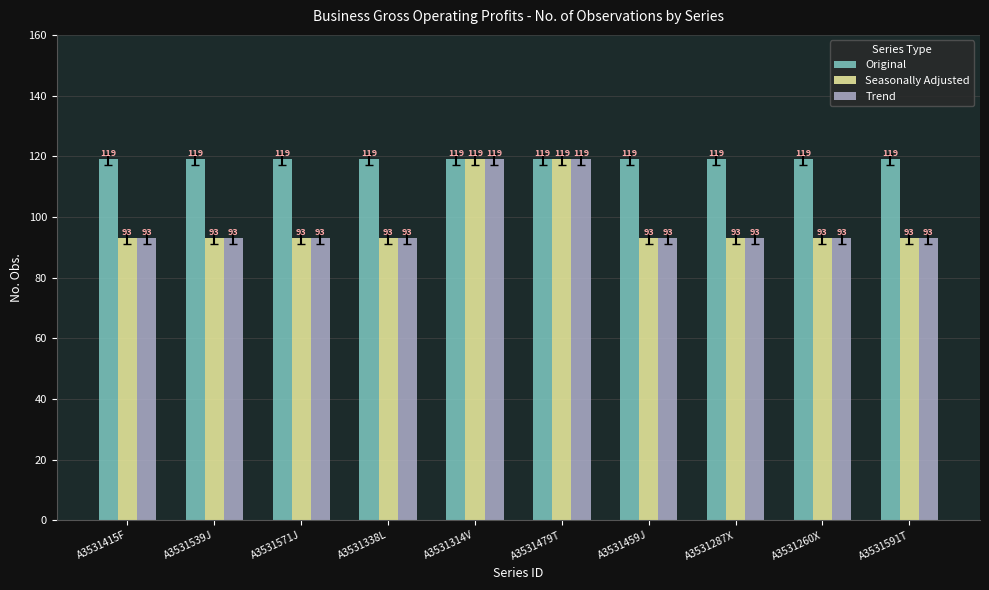

What is the minimum value for Seasonally Adjusted?

93